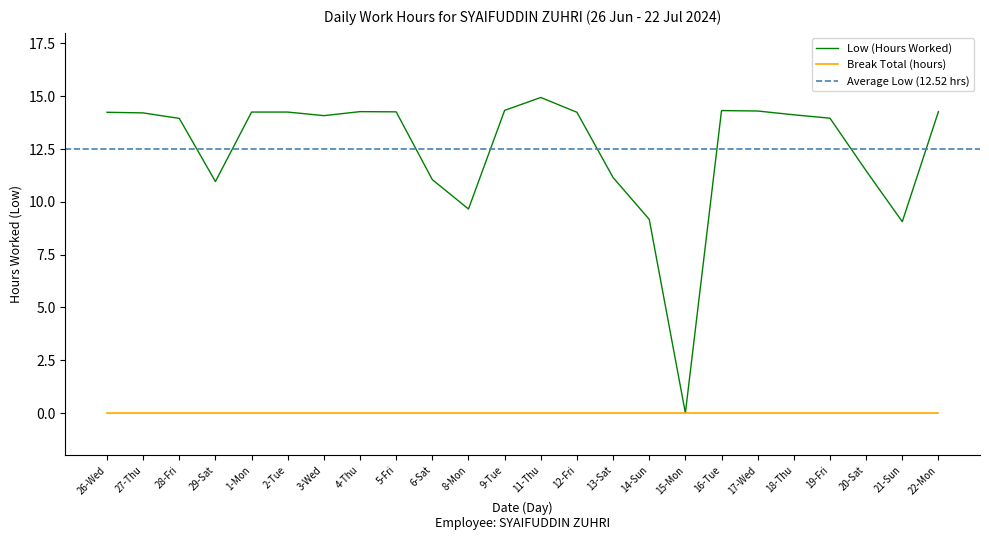

Rank the categories by value from highest to lowest.

11-Thu, 9-Tue, 16-Tue, 17-Wed, 4-Thu, 22-Mon, 5-Fri, 1-Mon, 2-Tue, 26-Wed, 12-Fri, 27-Thu, 18-Thu, 3-Wed, 19-Fri, 28-Fri, 20-Sat, 13-Sat, 6-Sat, 29-Sat, 8-Mon, 14-Sun, 21-Sun, 15-Mon